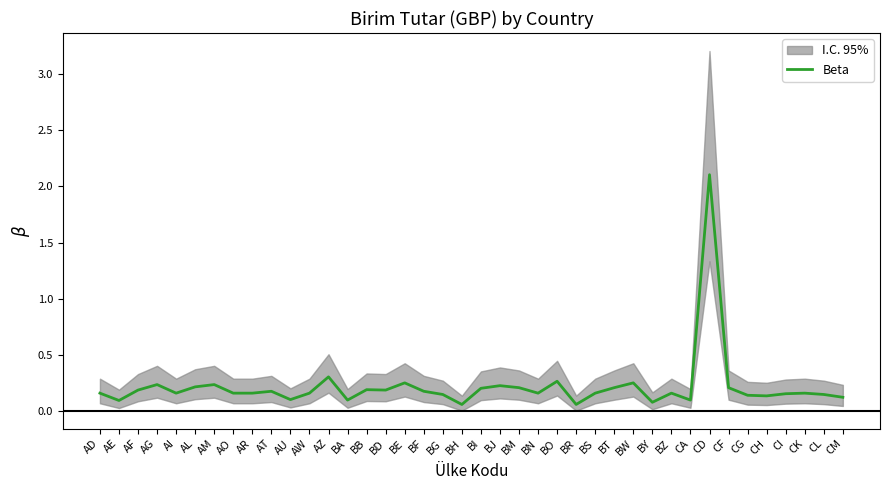

Reading left to right, transcribe all the data shown in this chart.

AD=0.2	AE=0.1	AF=0.2	AG=0.2	AI=0.2	AL=0.2	AM=0.2	AO=0.2	AR=0.2	AT=0.2	AU=0.1	AW=0.2	AZ=0.3	BA=0.1	BB=0.2	BD=0.2	BE=0.2	BF=0.2	BG=0.1	BH=0.1	BI=0.2	BJ=0.2	BM=0.2	BN=0.2	BO=0.3	BR=0.1	BS=0.2	BT=0.2	BW=0.2	BY=0.1	BZ=0.2	CA=0.1	CD=2.1	CF=0.2	CG=0.1	CH=0.1	CI=0.2	CK=0.2	CL=0.1	CM=0.1